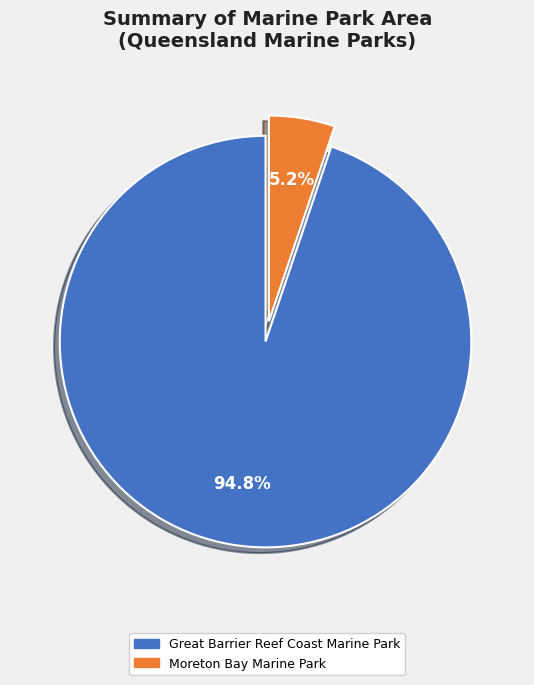

What is the ratio of the value at Moreton Bay Marine Park to the value at Great Barrier Reef Coast Marine Park?

0.1